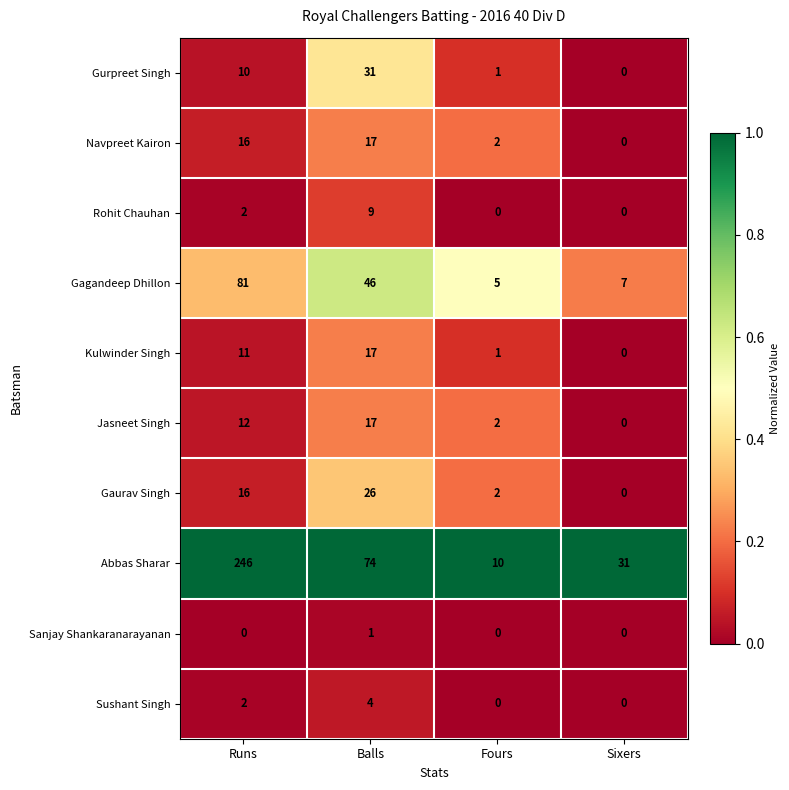

At which category is the sum across all series the highest?

Runs